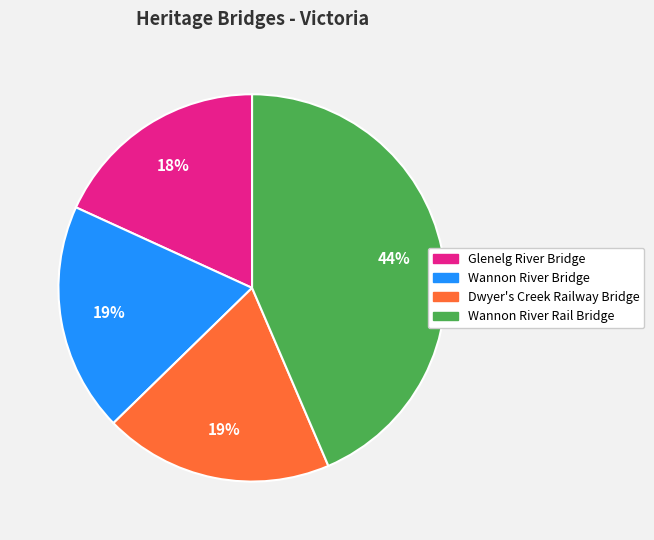

To the nearest percent, what is the combined percentage of Wannon River Rail Bridge and Glenelg River Bridge?

62%